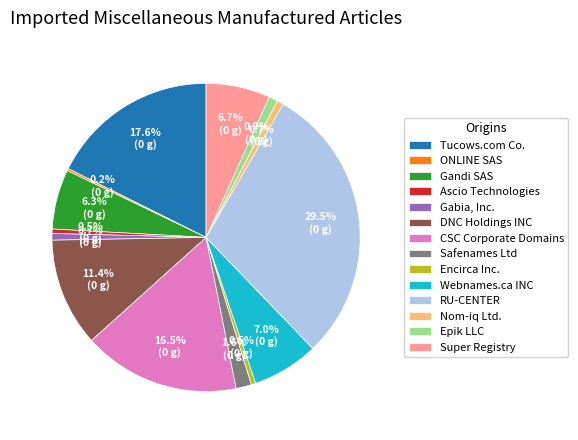

What percentage is NOT represented by Ascio Technologies?

99.5%